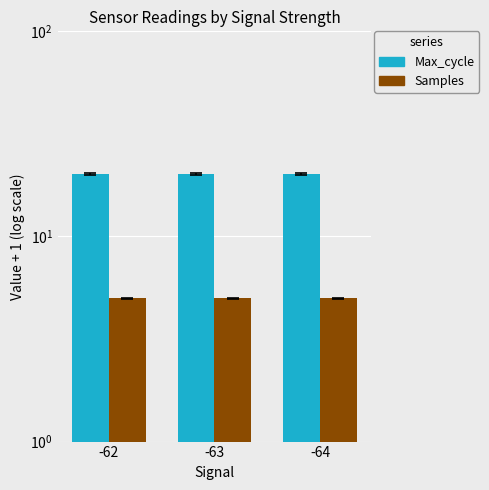

What are all the series names shown in the legend?

Max_cycle, Samples